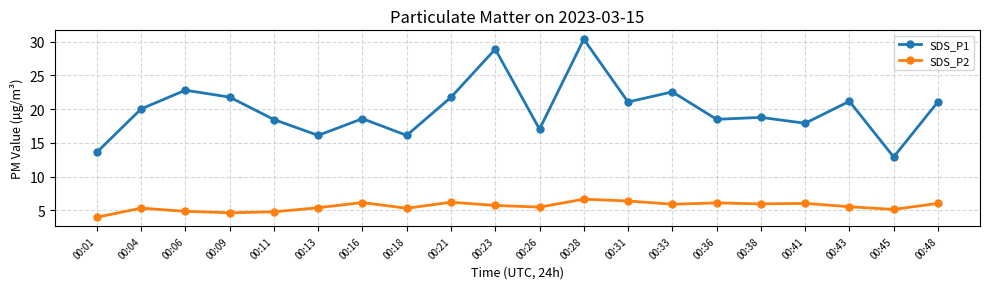

How many data points in SDS_P1 are above 20?

10